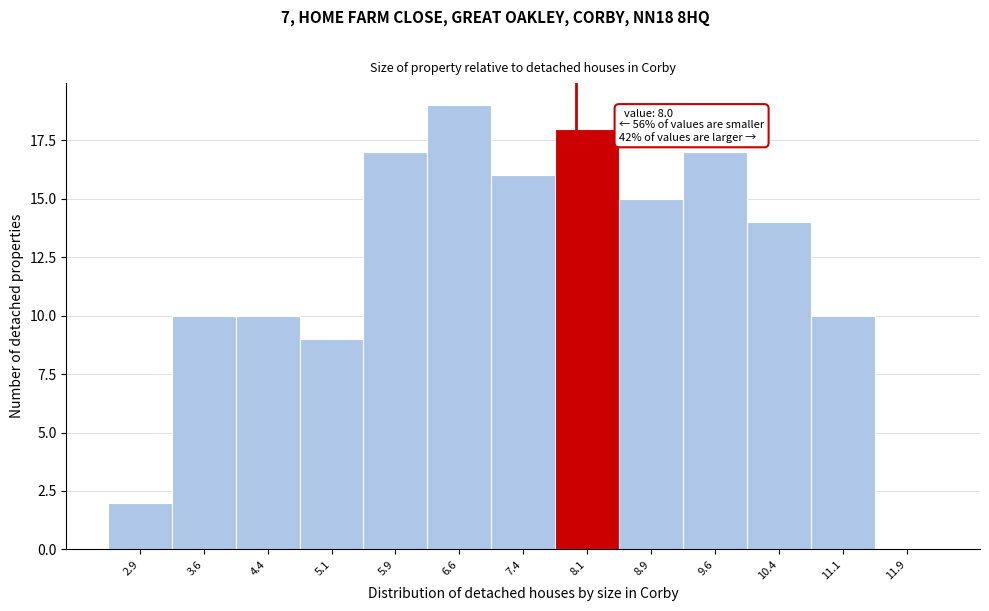

Which range on the x-axis has the tallest bar?

6.25 to 7.00